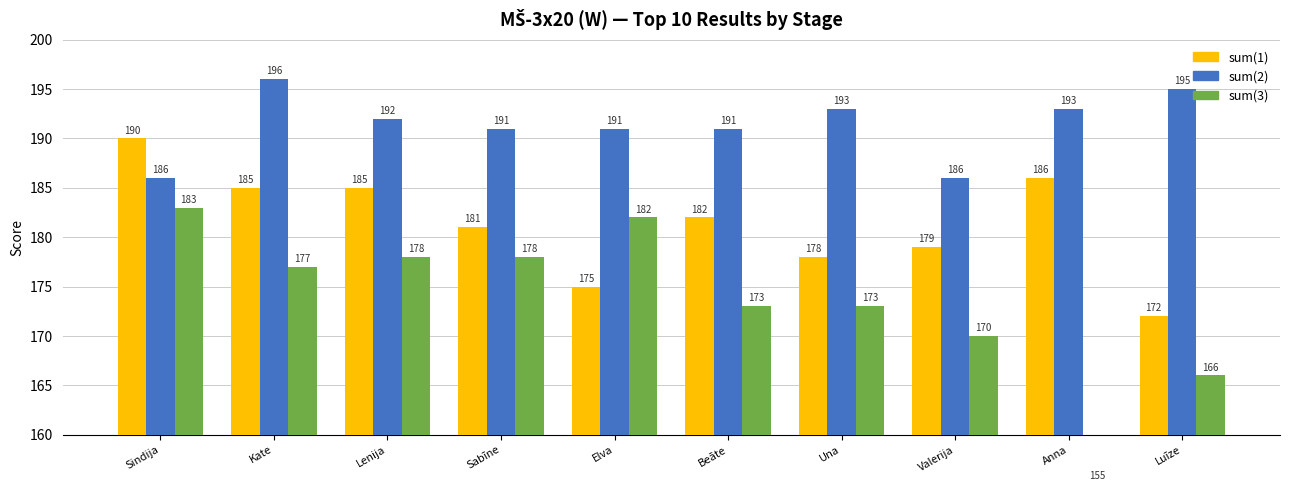

What are all the series names shown in the legend?

sum(1), sum(2), sum(3)